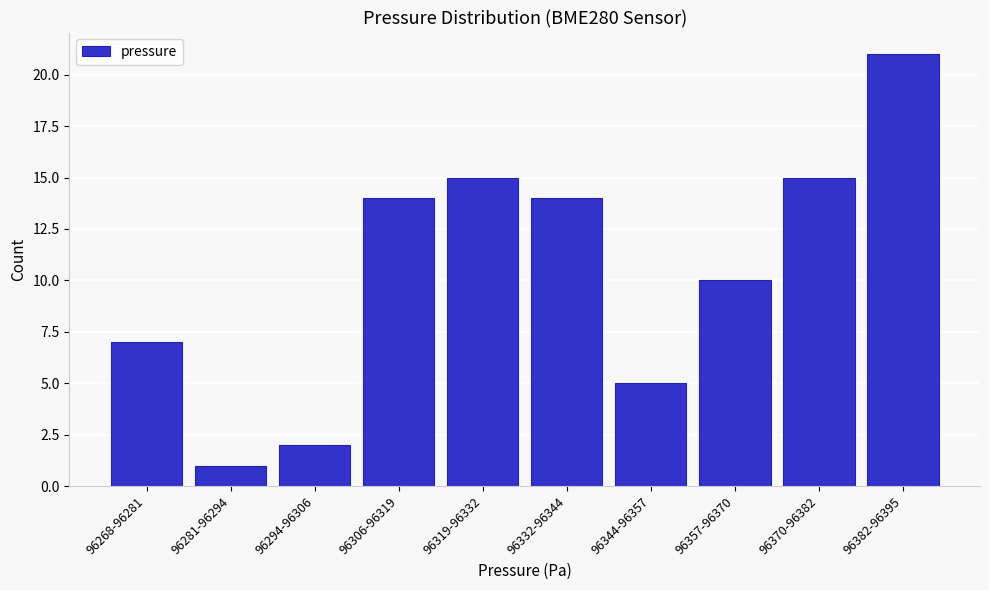

Reading left to right, list all the values displayed in this chart.

7	1	2	14	15	14	5	10	15	21